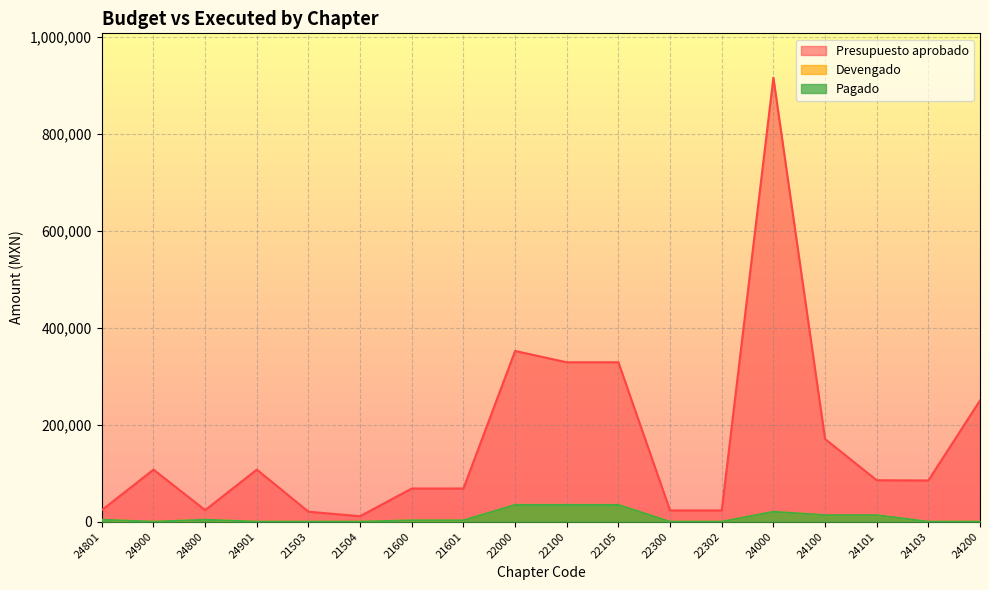

What is the label of the 4th point from the right?

24100